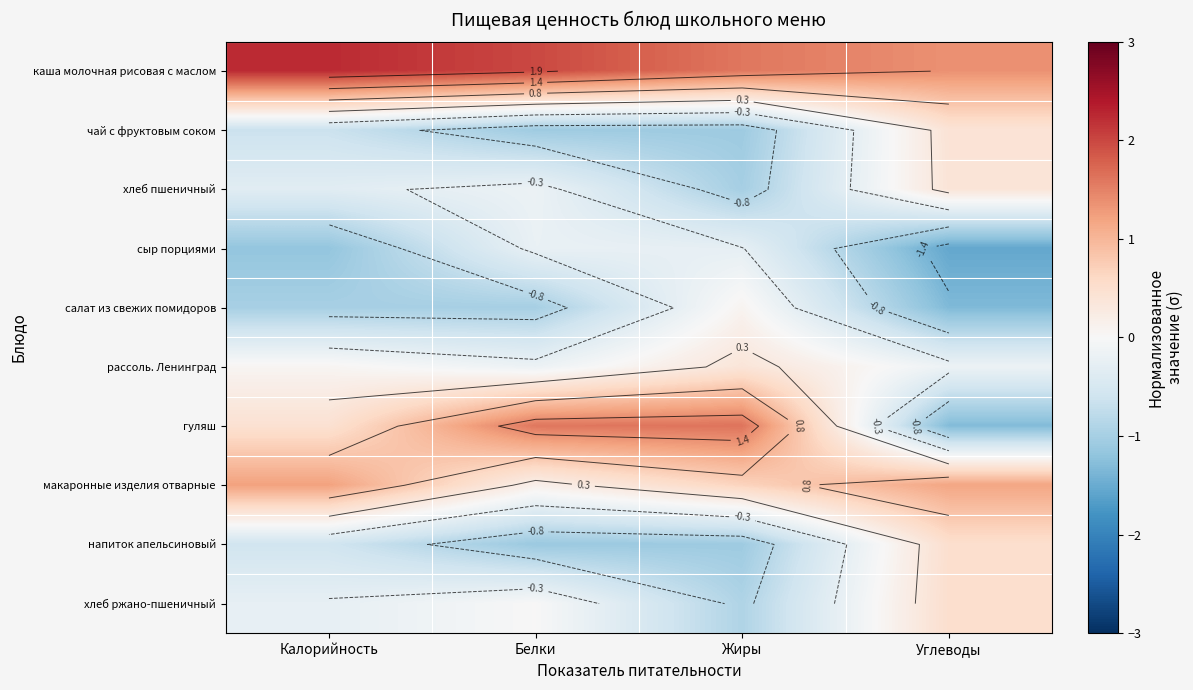

How many values in the рассоль. Ленинград series exceed 0?

2